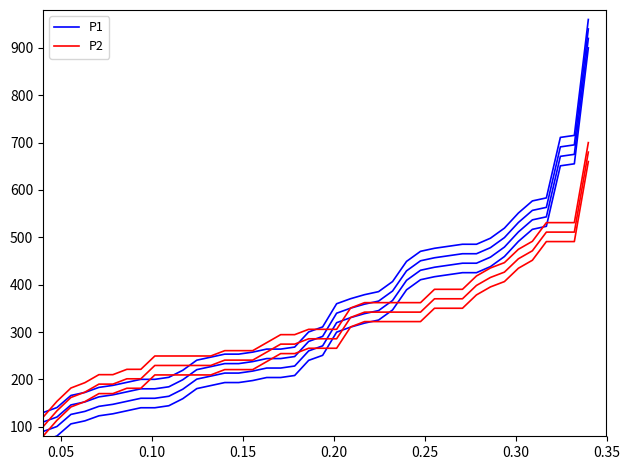

How many values in the P1 series are below 250?

20